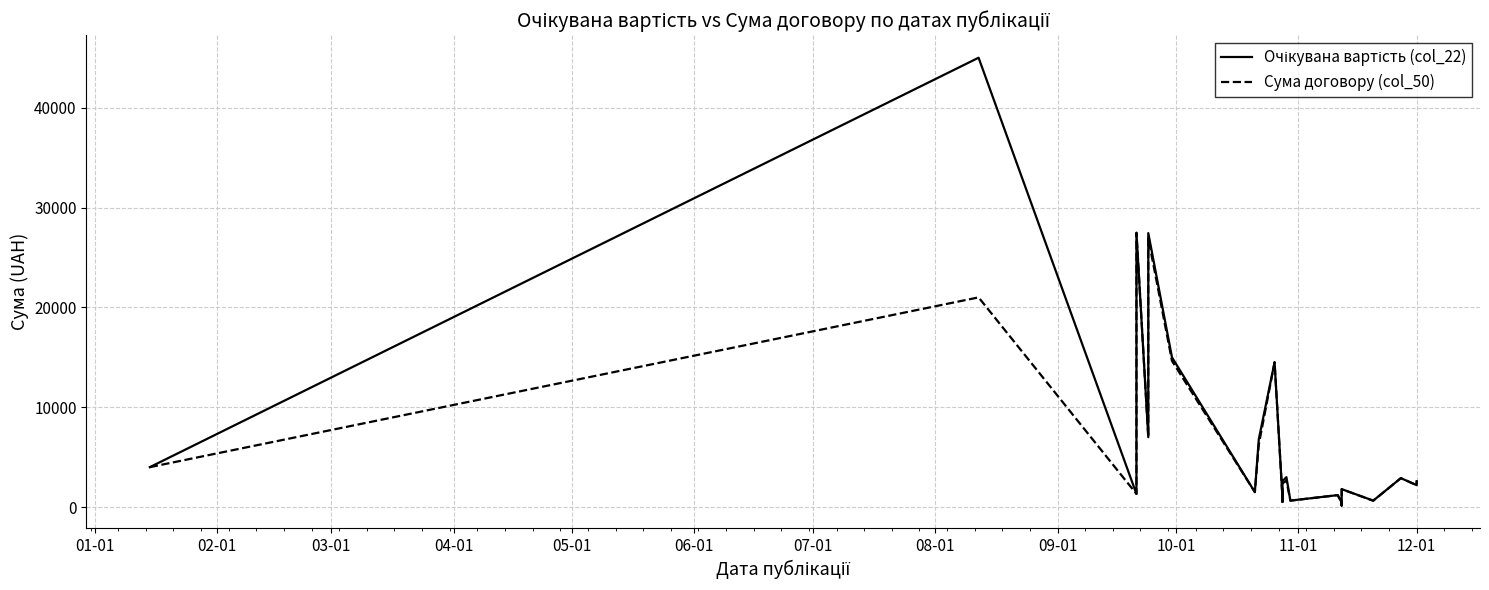

True or false: Сума договору (col_50) has a value of 3999.8 at 21.

False